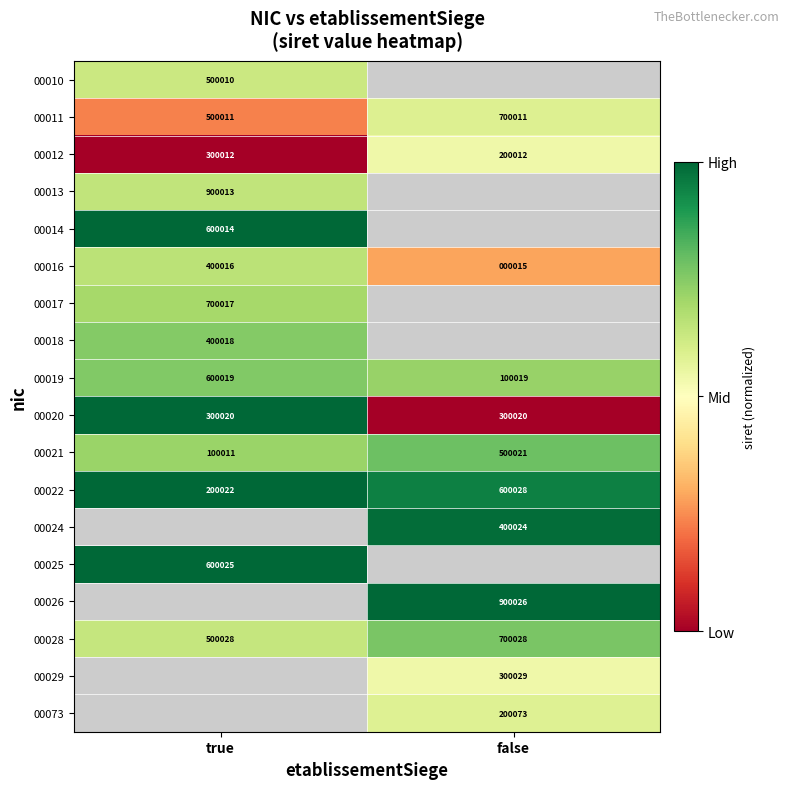

List the labels in order of 00012 value, smallest first.

false, true